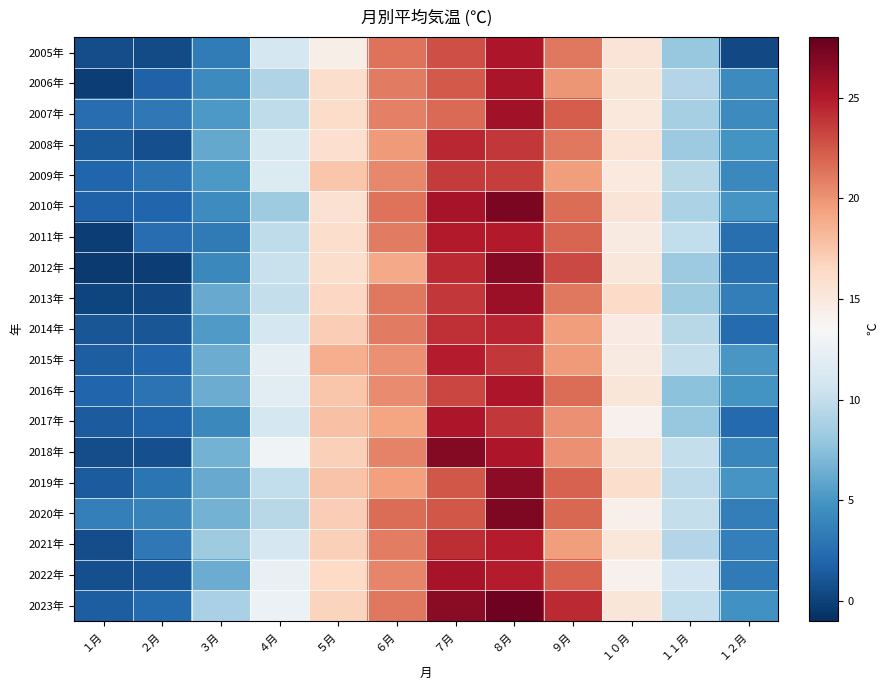

Which category has the lowest value across all series?

１月